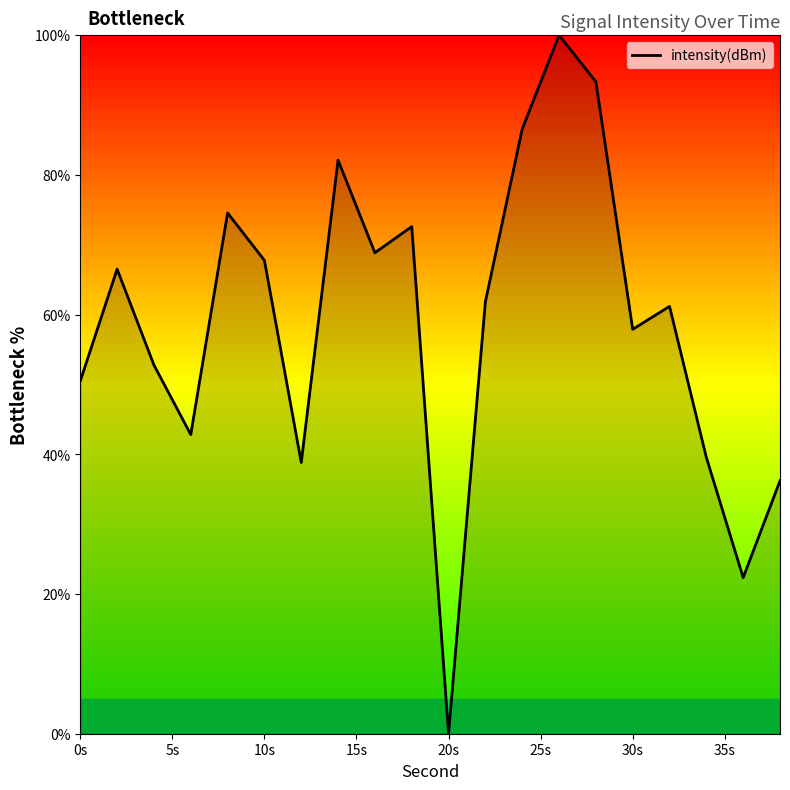

What is the greatest value displayed?

100.0